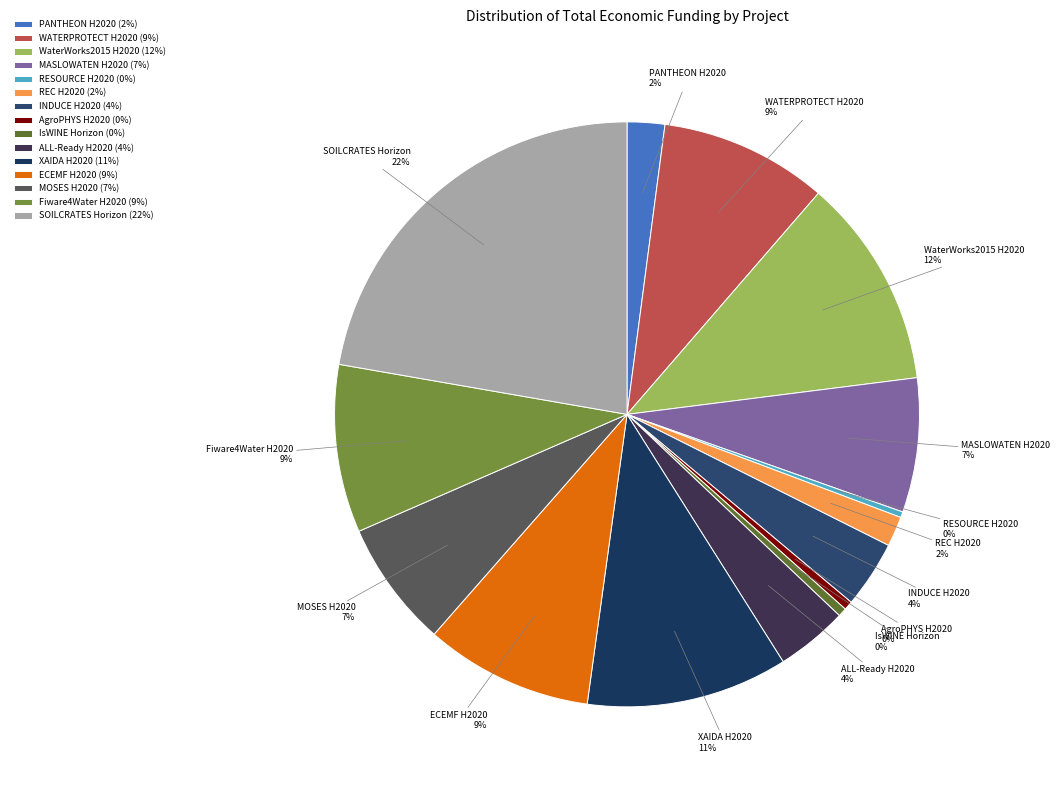

Do IsWINE Horizon and INDUCE H2020 together represent more than half of the pie?

No